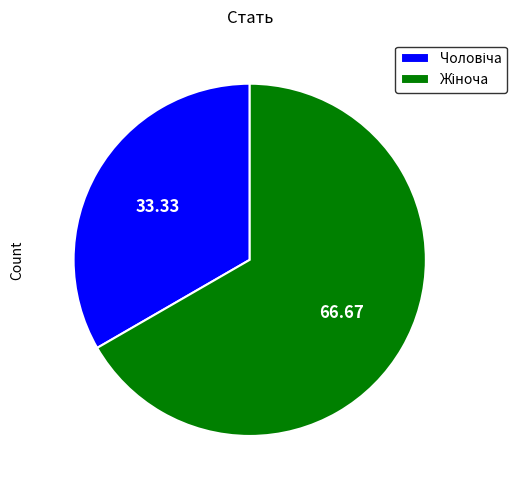

Is there any slice that represents more than half of the pie?

Yes